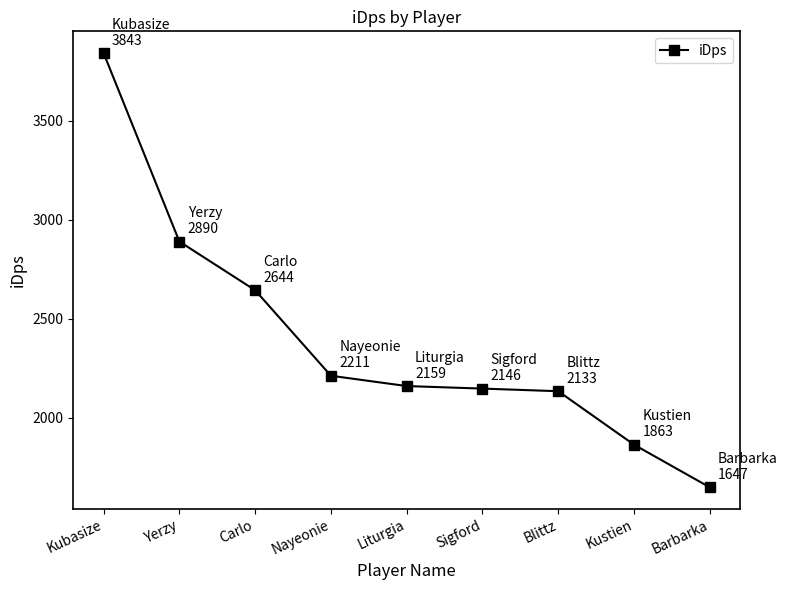

Count the number of values greater than 2159.

5